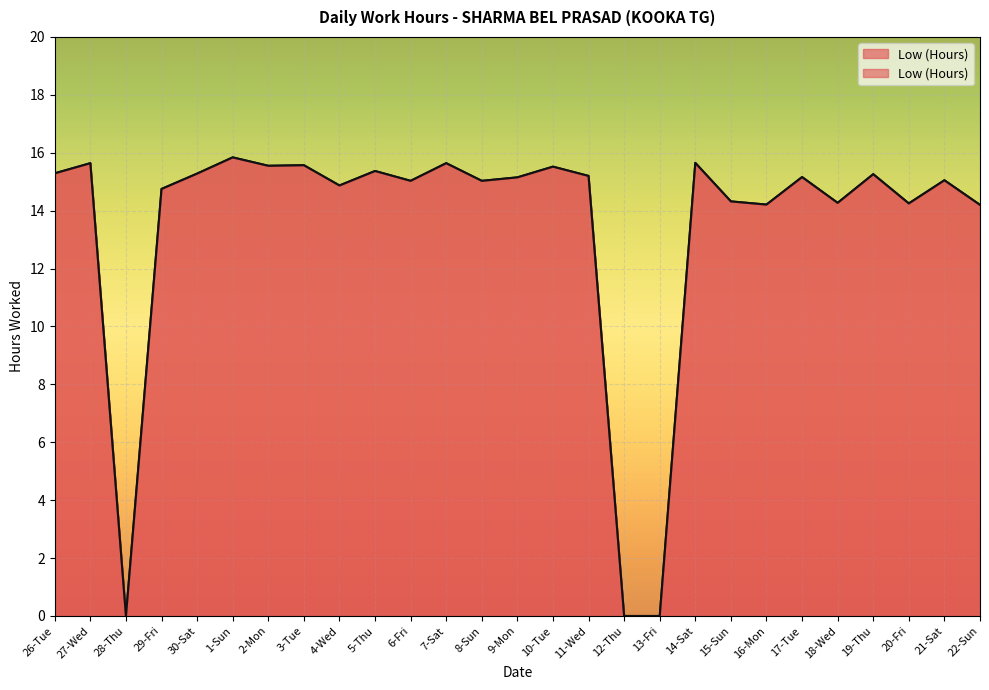

True or false: the data has more than 2 interior local peaks.

True